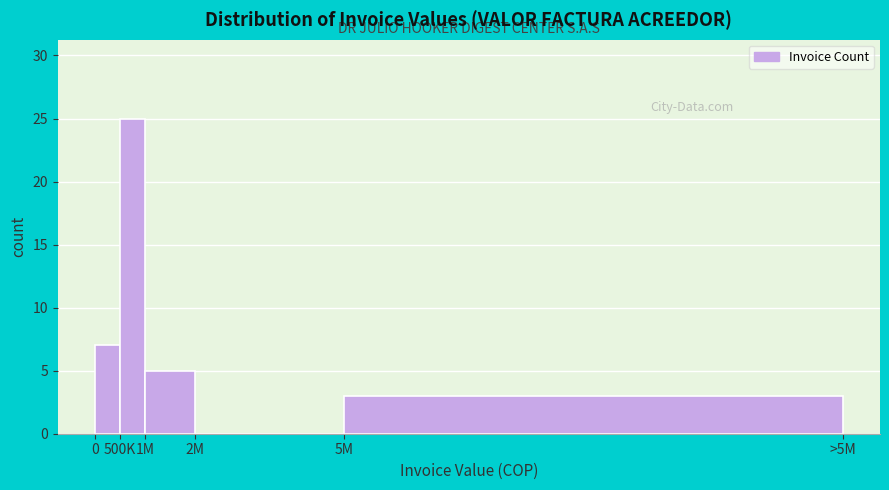

Reading left to right, extract all data points from this chart.

0=7	500K=25	1M=5	2M=0	5M=3